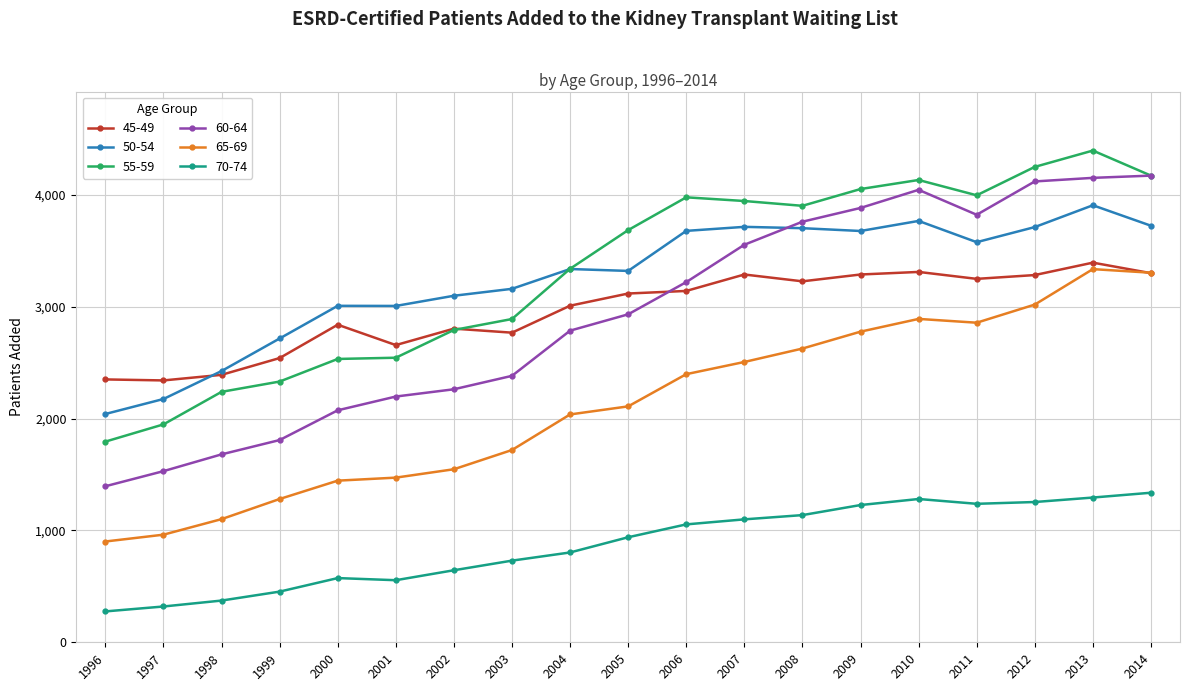

What is the value of the 45-49 point at the 13th from the left?

3227